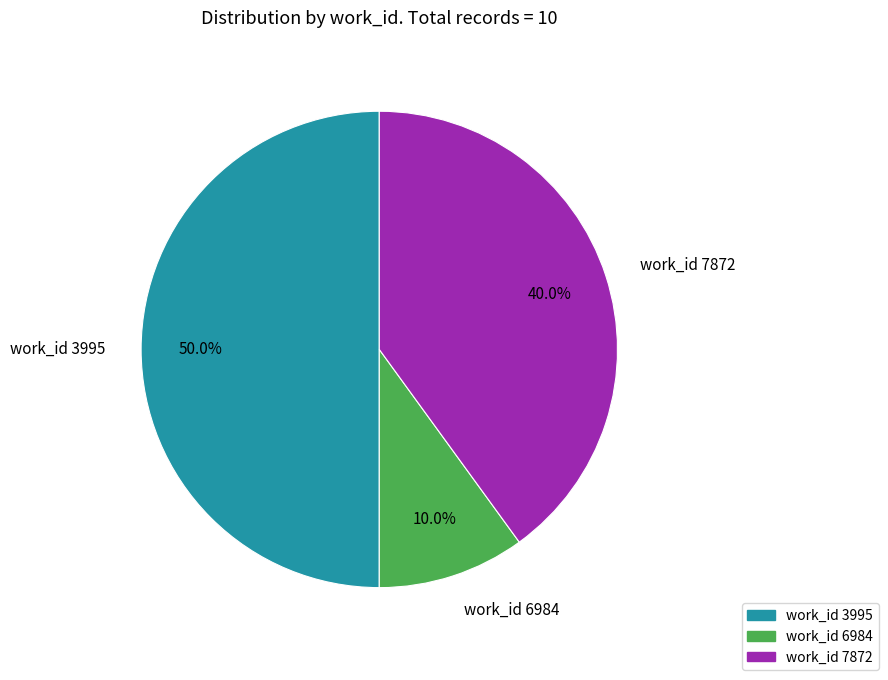

Rank the categories by value from highest to lowest.

work_id 3995, work_id 7872, work_id 6984